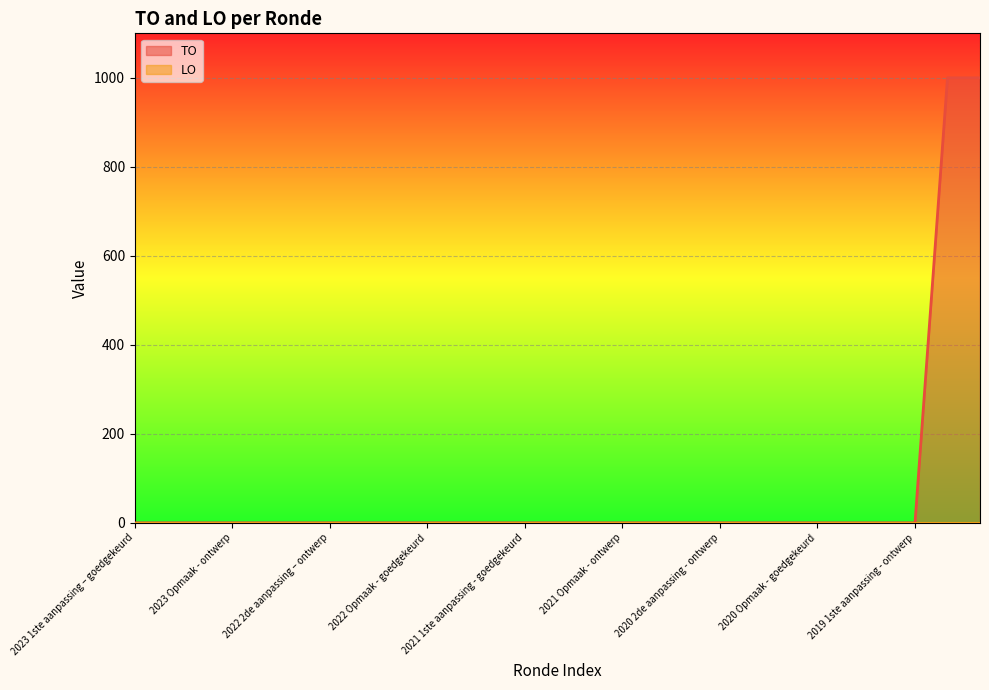

At which label is the value closest to 500?

2023 1ste aanpassing – goedgekeurd